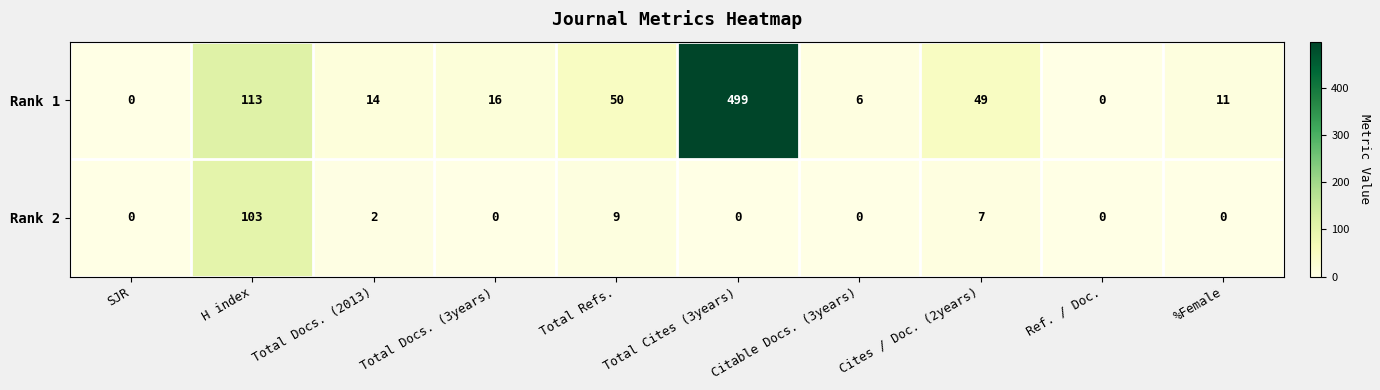

Rank the series by their maximum value, from highest to lowest.

Rank 1, Rank 2